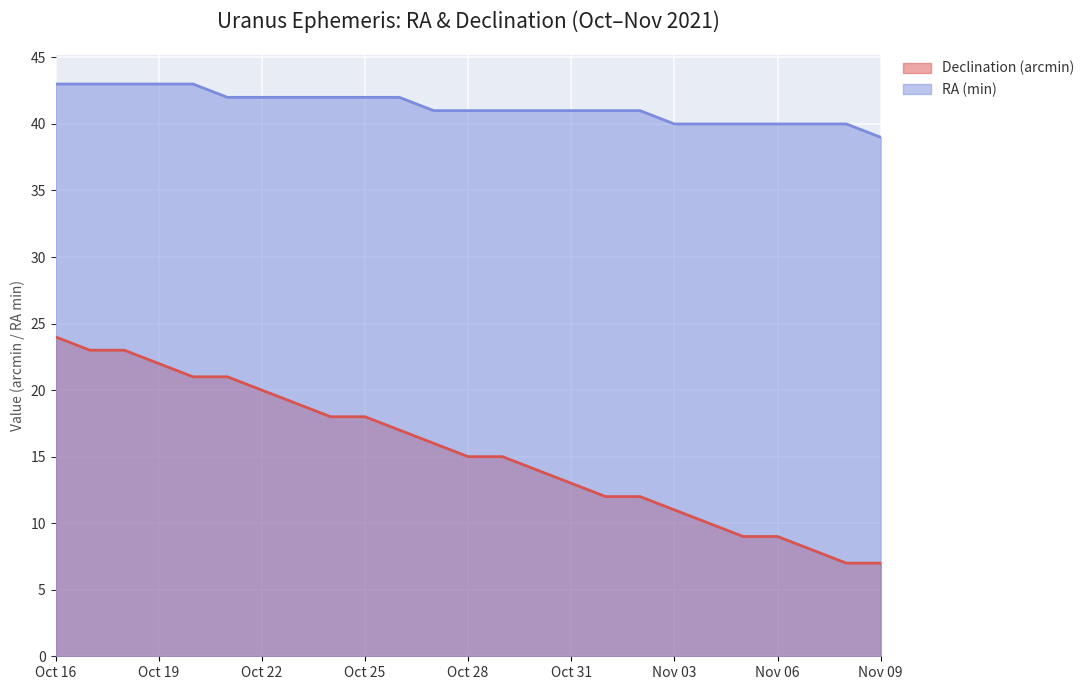

What is the difference between the second highest and minimum values in the RA (min) series?

4